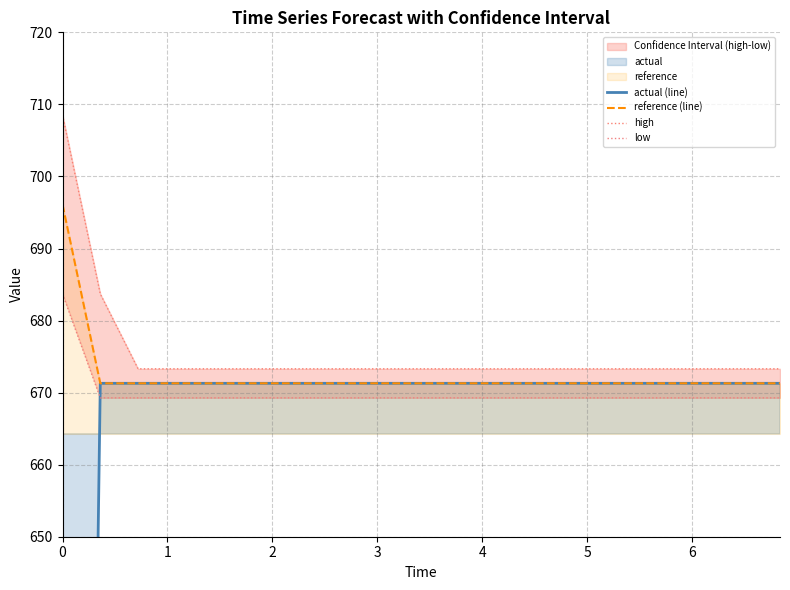

Reading left to right, what are all the values shown in this chart?

actual (line): 303.7	671.3	671.3	671.3	671.3	671.3	671.3	671.3	671.3	671.3	671.3	671.3	671.3	671.3	671.3	671.3	671.3	671.3	671.3	671.3
reference (line): 696.1	671.3	671.3	671.3	671.3	671.3	671.3	671.3	671.3	671.3	671.3	671.3	671.3	671.3	671.3	671.3	671.3	671.3	671.3	671.3
high: 708.5	683.7	673.3	673.3	673.3	673.3	673.3	673.3	673.3	673.3	673.3	673.3	673.3	673.3	673.3	673.3	673.3	673.3	673.3	673.3
low: 683.7	669.3	669.3	669.3	669.3	669.3	669.3	669.3	669.3	669.3	669.3	669.3	669.3	669.3	669.3	669.3	669.3	669.3	669.3	669.3